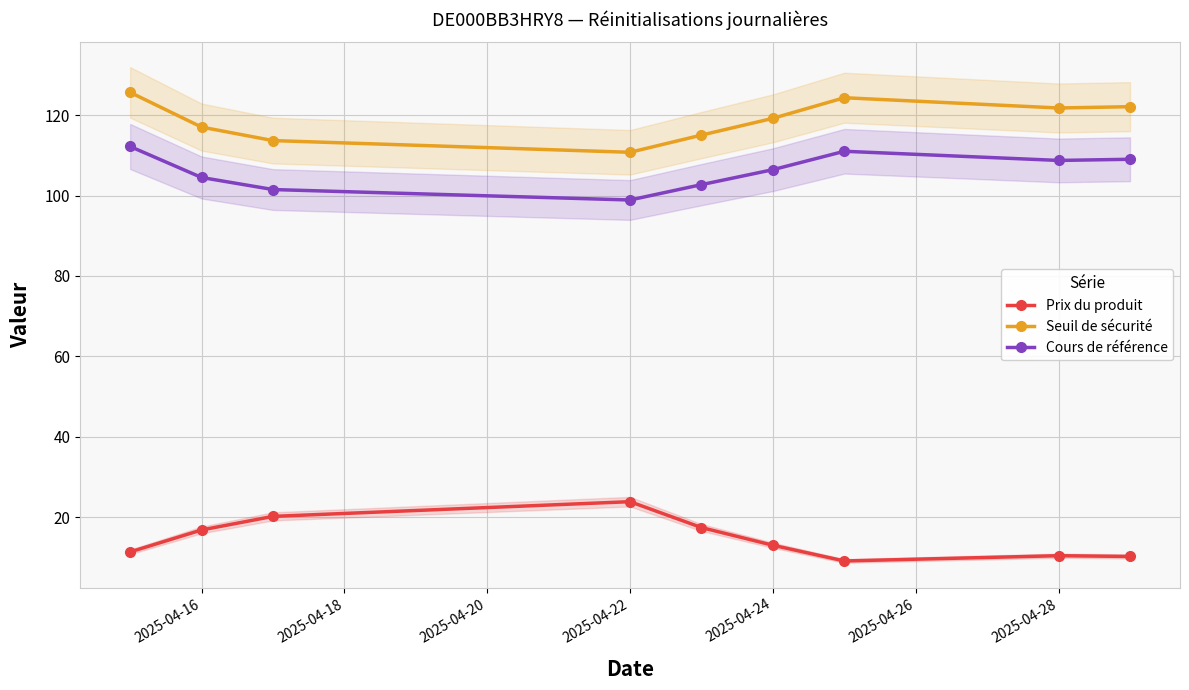

Is this an area chart (filled region under the line)?

No